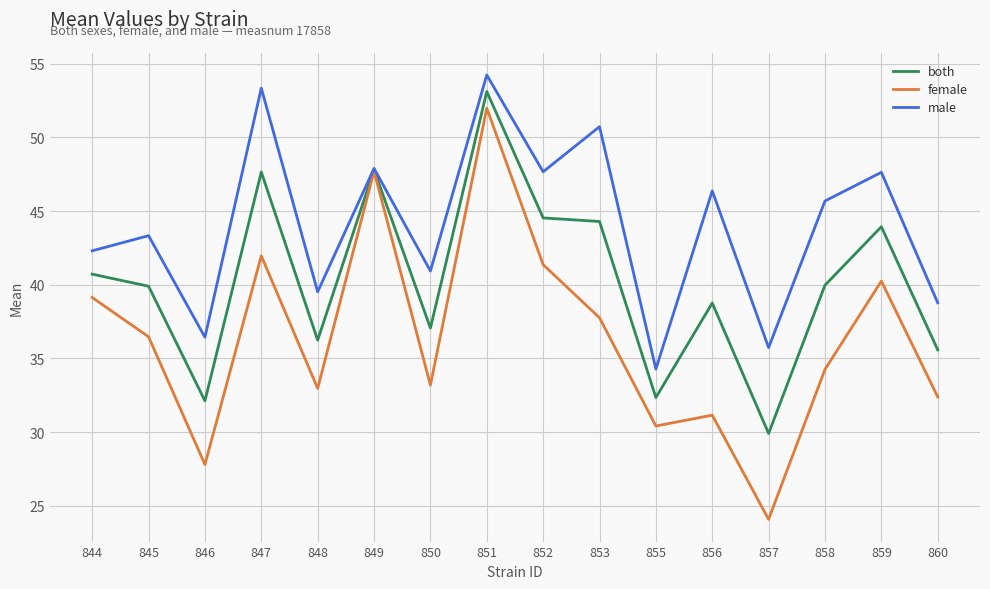

Which series has the largest range (max minus min)?

female